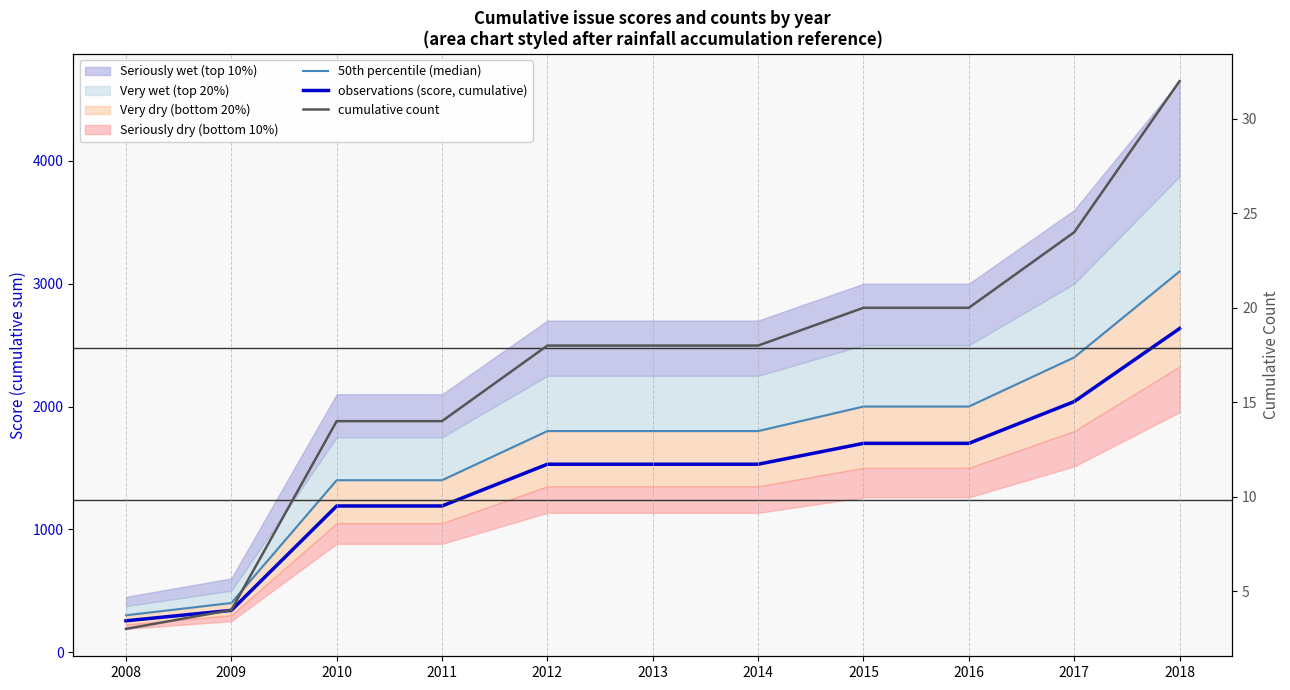

What is the value of the 50th percentile (median) point at the 4th from the left?

1400